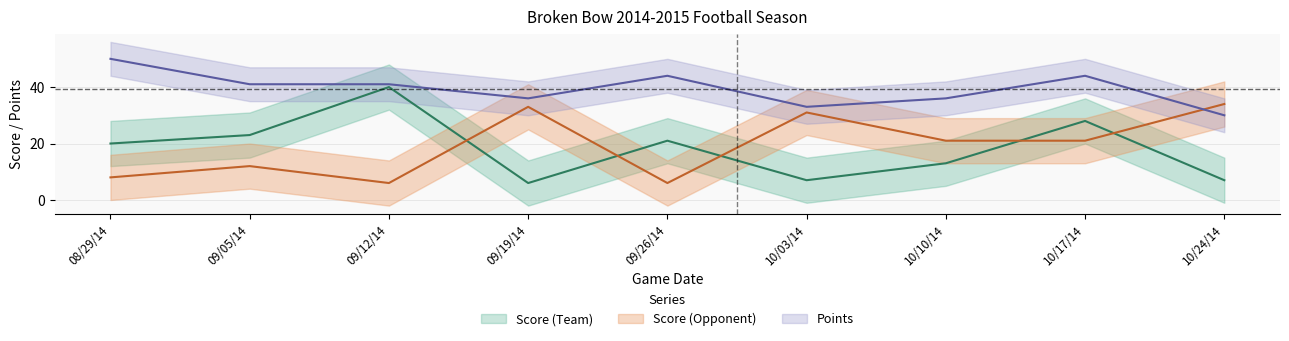

What position from the left is 09/05/14?

2